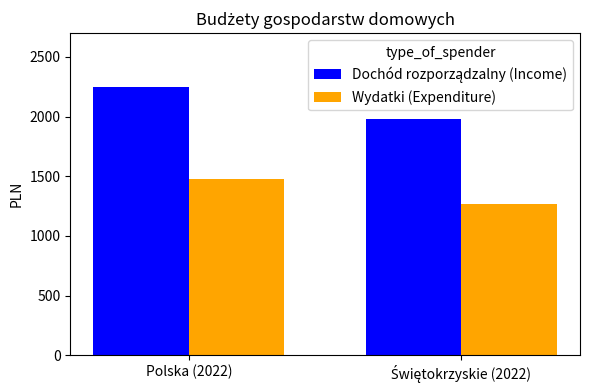

Where does the Wydatki (Expenditure) series first go above 1475?

Polska (2022)